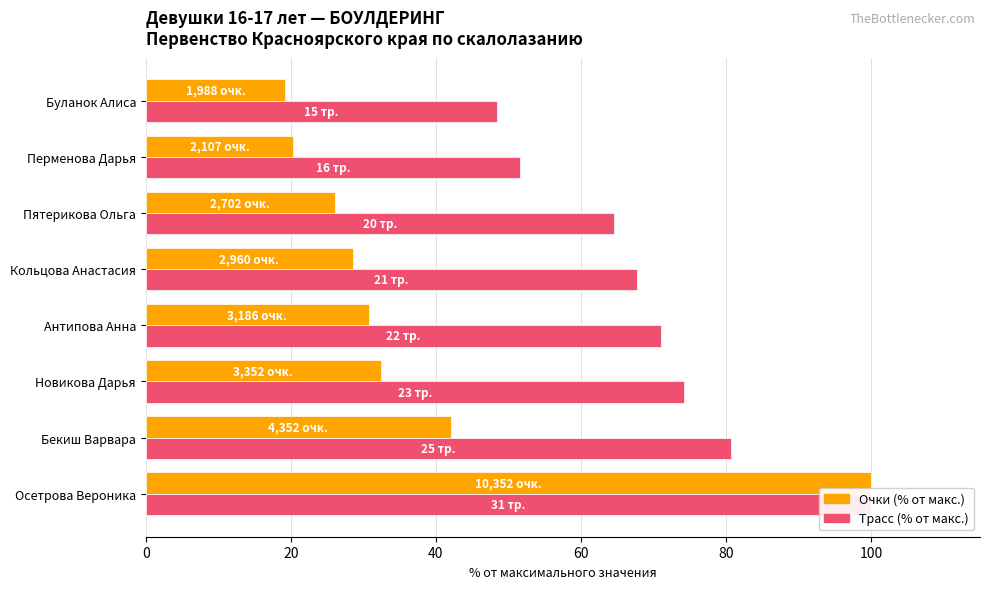

What is the smallest value displayed?

19.2